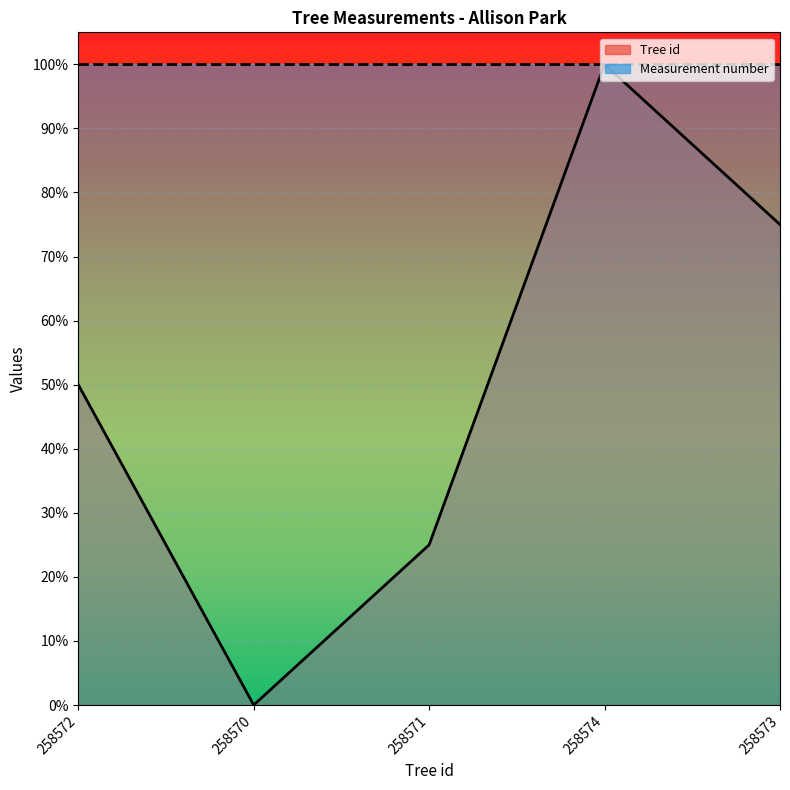

What is the greatest value displayed?

1.0